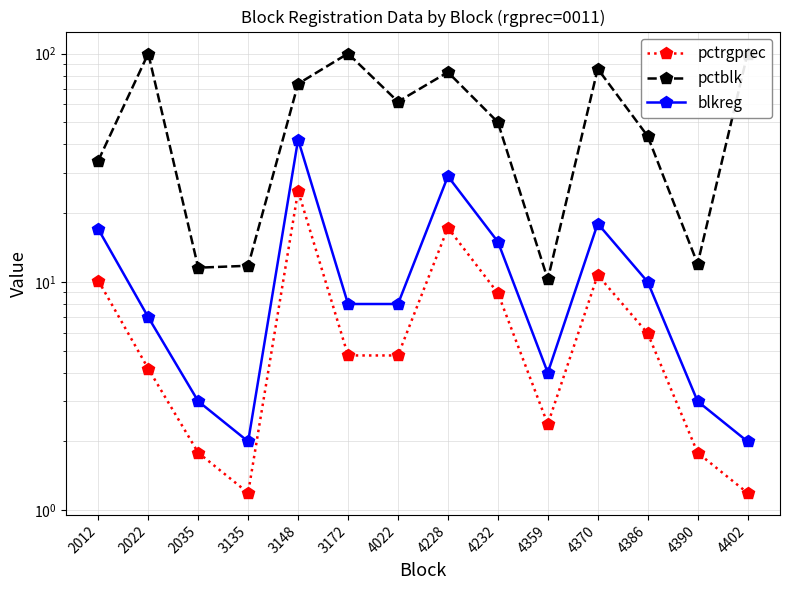

What is the spread (max minus min) of values at 4022?

56.8